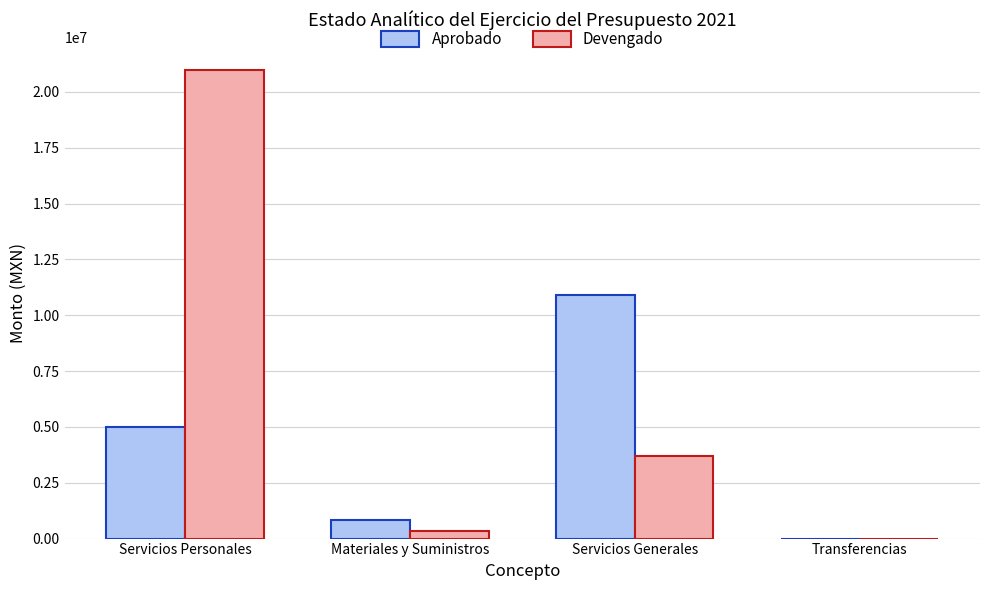

The Aprobado series shows 5968263.2 at Servicios Generales. True or false?

False